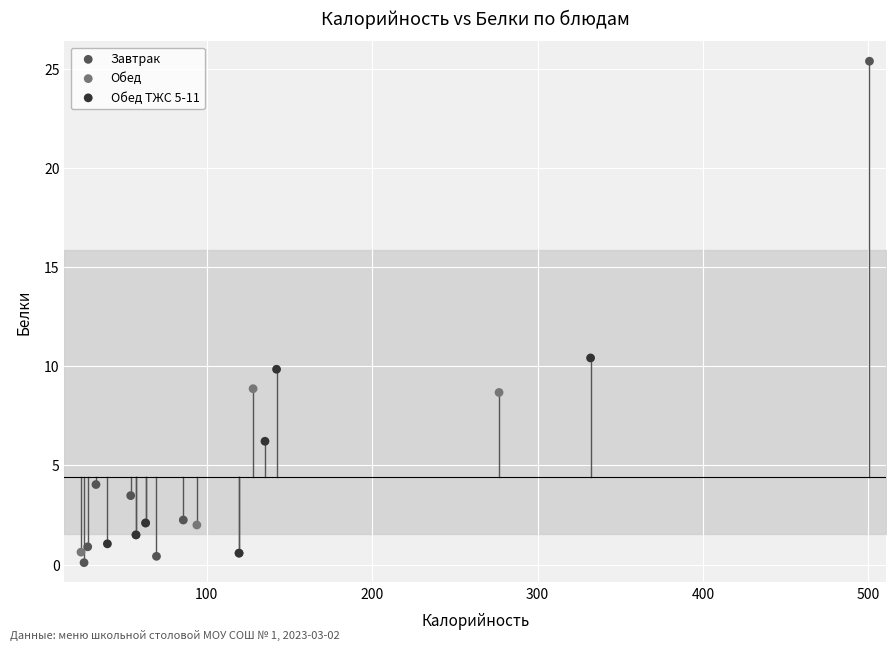

Which series has the largest Y range (max minus min)?

Завтрак